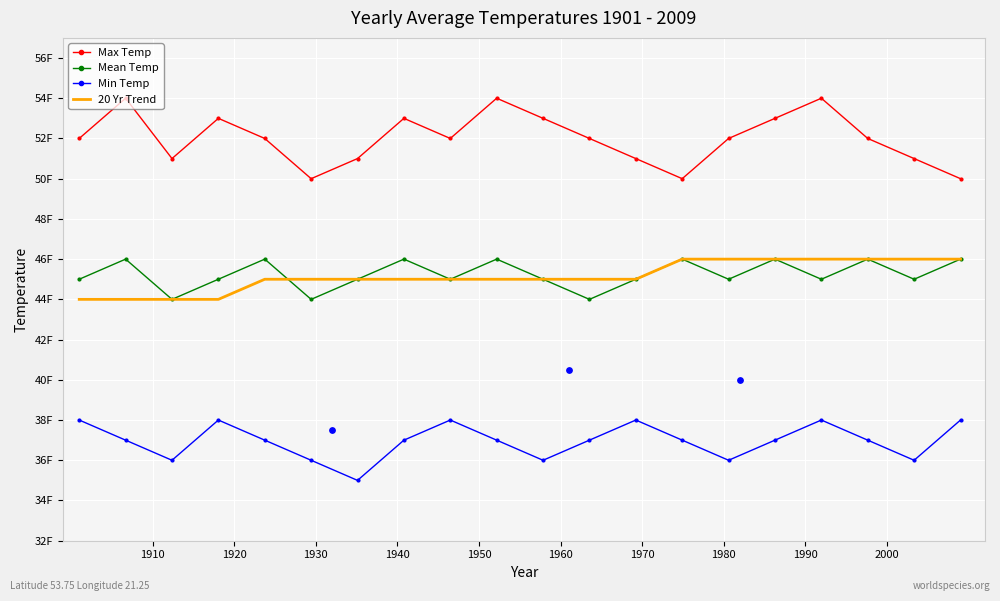

What are all the series names shown in the legend?

Max Temp, Mean Temp, Min Temp, 20 Yr Trend